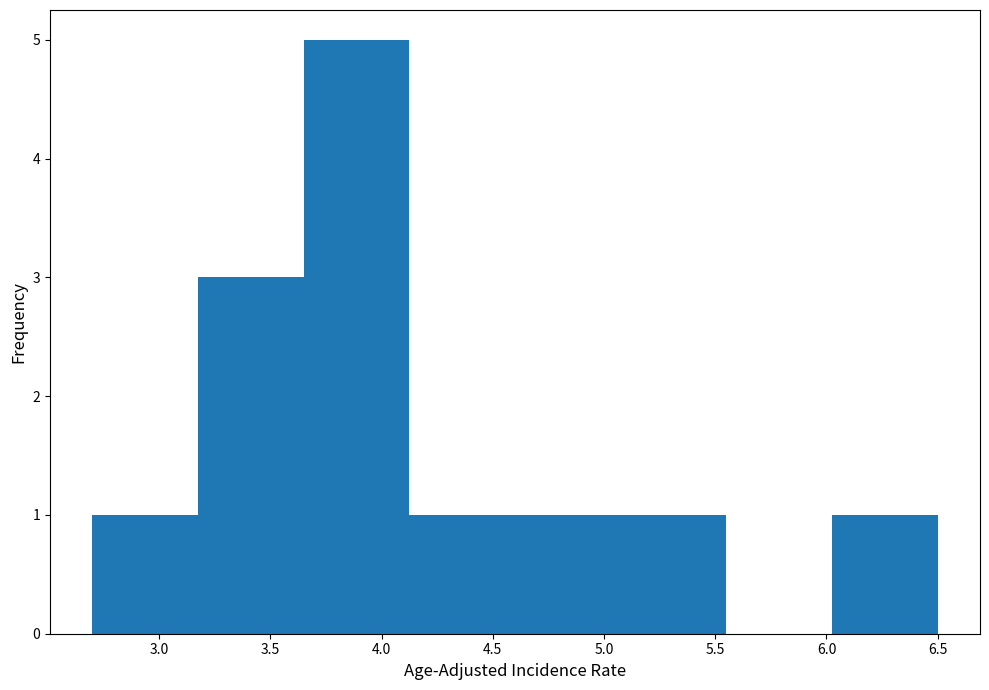

Reading left to right, list every bar in this chart as the range it spans on the x-axis followed by its height. Neither the bar edges nor the heights are printed on the chart, so give them approximately, as read against the axes.

2.700 to 3.175: 1
3.175 to 3.650: 3
3.650 to 4.125: 5
4.125 to 4.600: 1
4.600 to 5.075: 1
5.075 to 5.550: 1
5.550 to 6.025: 0
6.025 to 6.500: 1